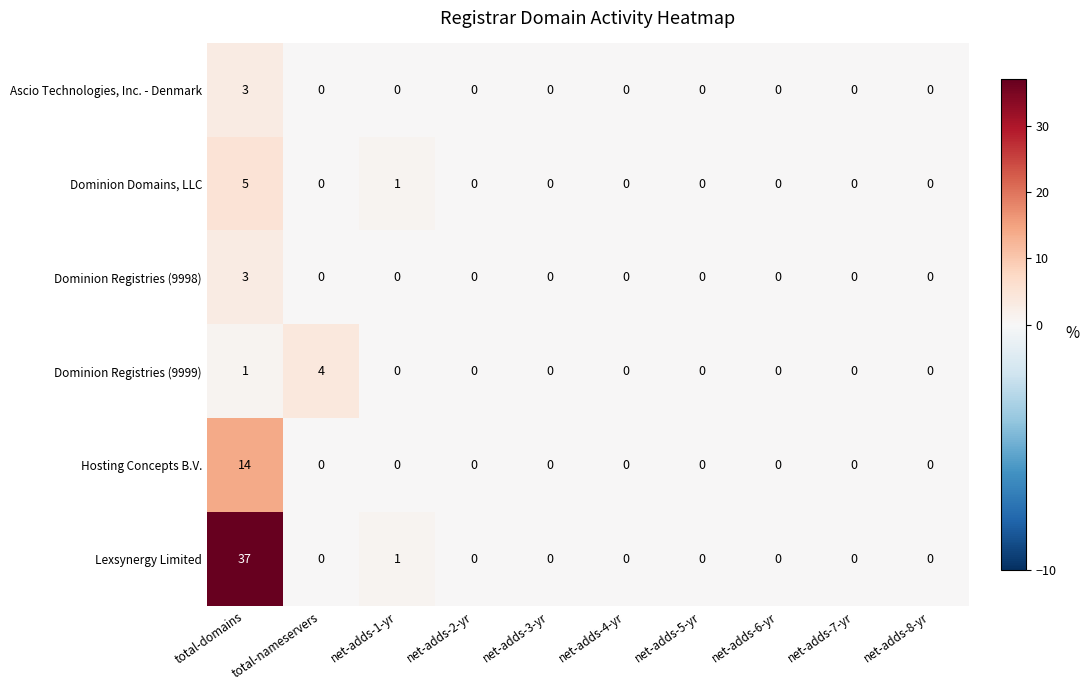

Which series changed the most between total-nameservers and net-adds-5-yr?

Dominion Registries (9999)